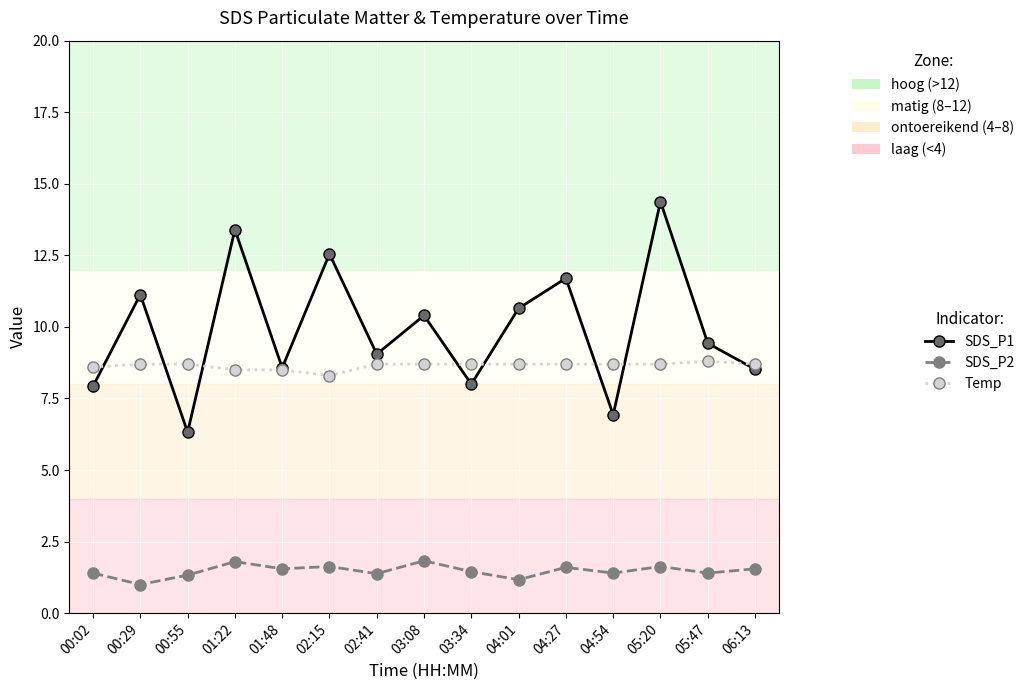

Is this an area chart (filled region under the line)?

No